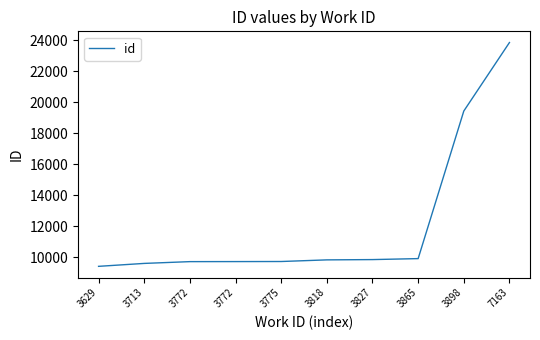

The value at 3713 is 6573. True or false?

False